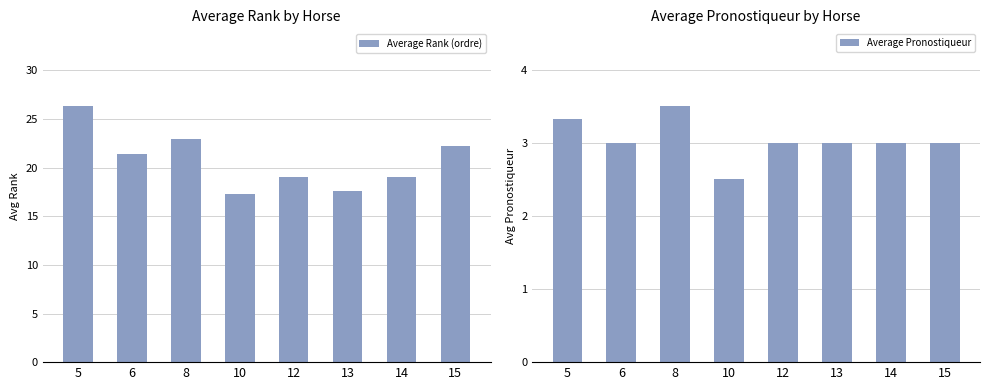

Count the number of categories in the chart.

8